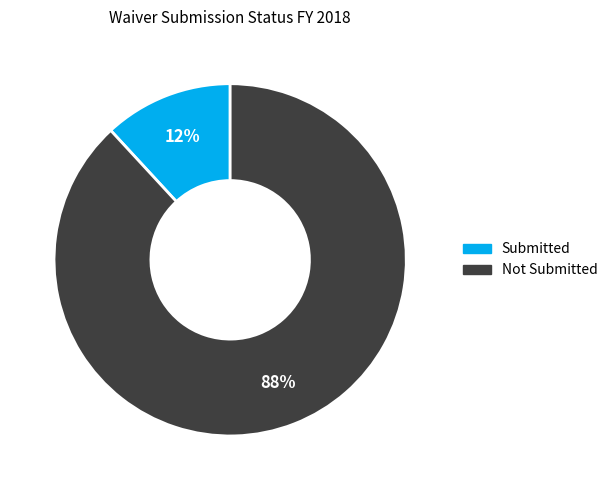

What is the majority slice?

Not Submitted